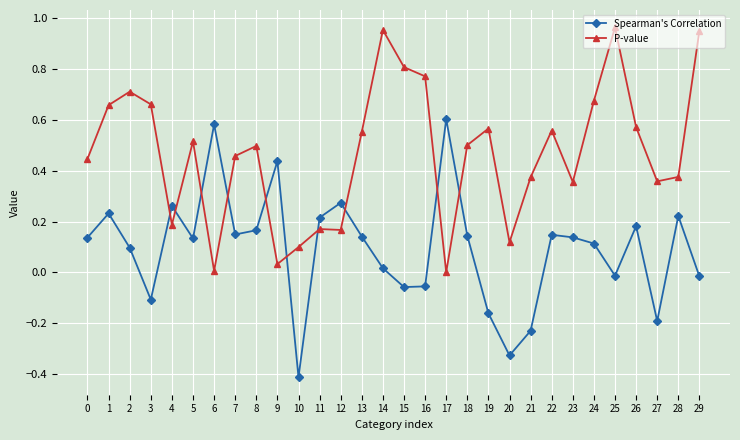

Which label corresponds to the smallest value in the chart?

10